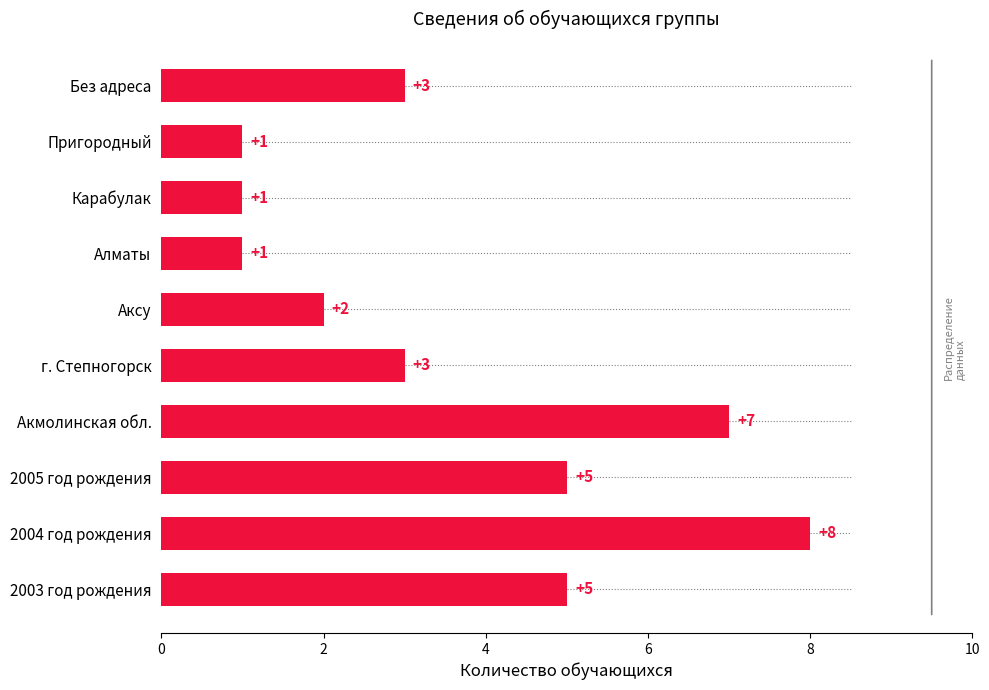

What is the change in value from Акмолинская обл. to Карабулак?

-6